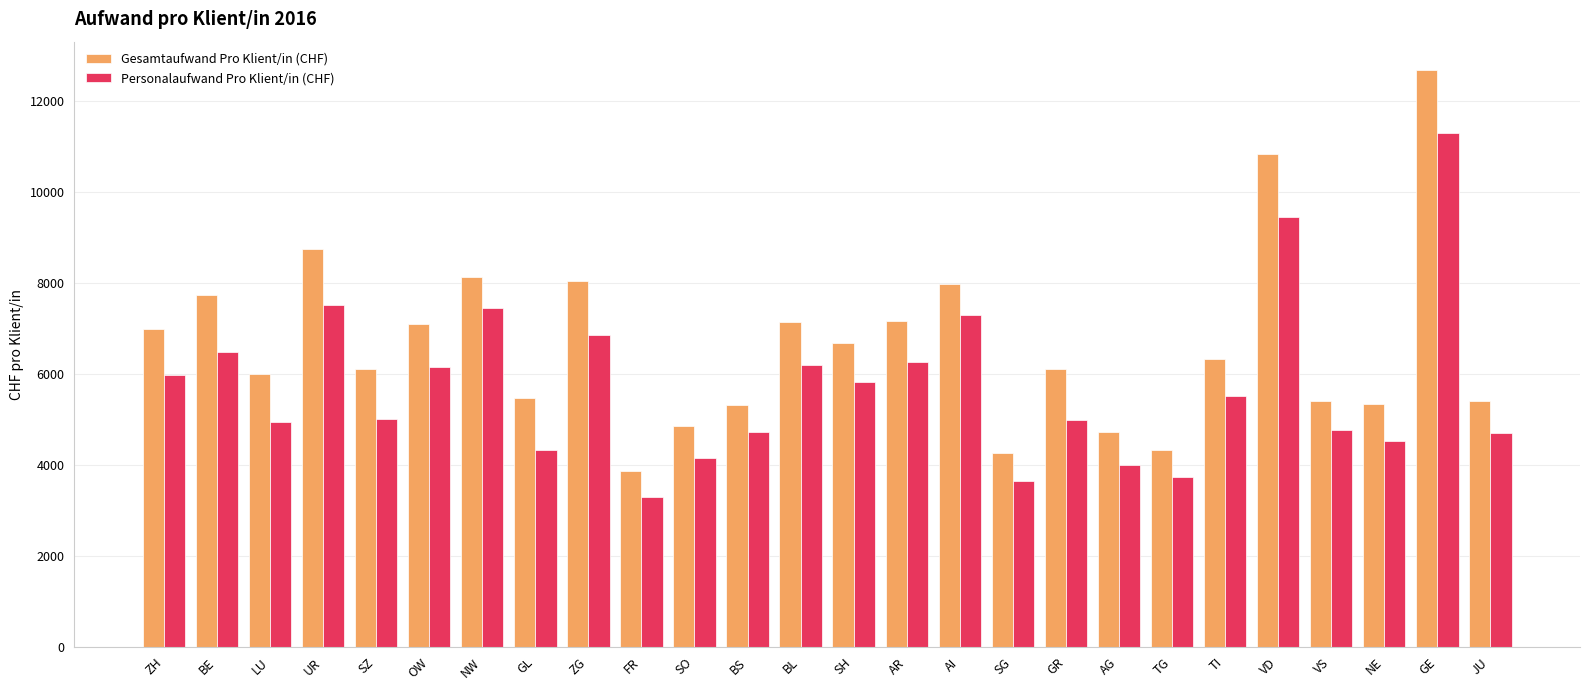

Where does the Personalaufwand Pro Klient/in (CHF) series first go above 5512?

ZH